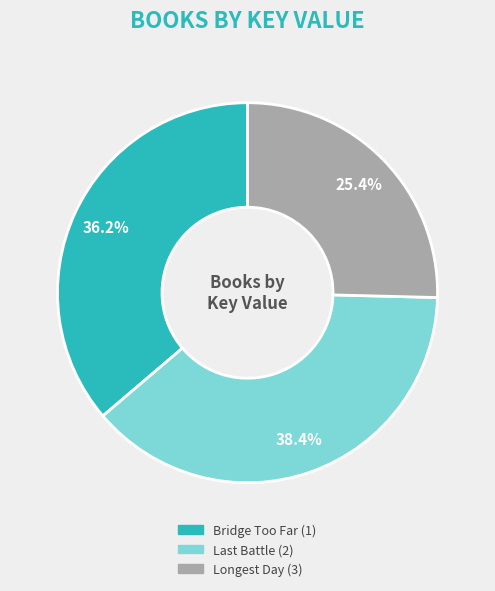

The Bridge Too Far (1) slice represents 36% of the pie. True or false?

True